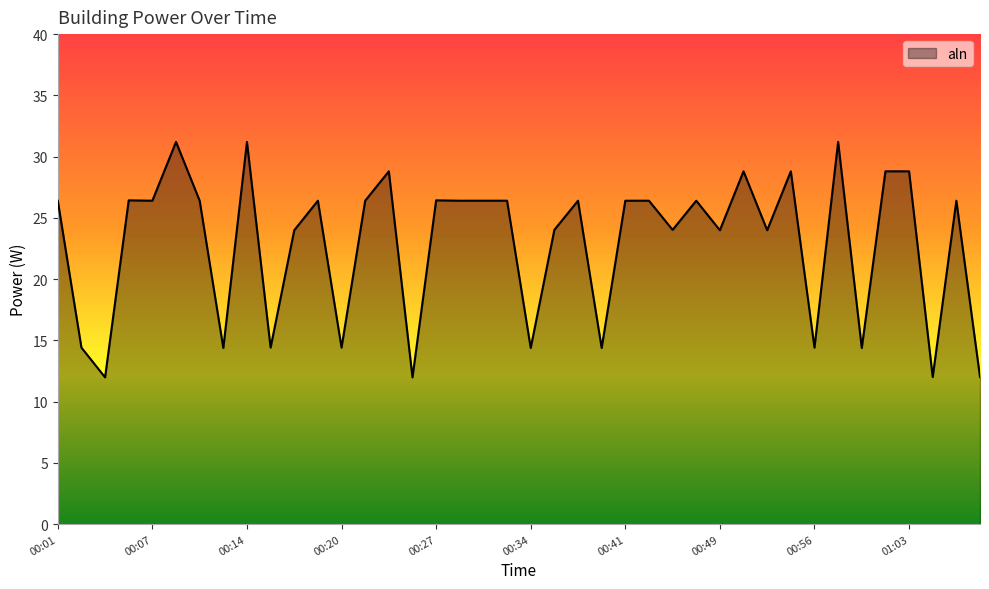

How many lines are shown in the chart?

1